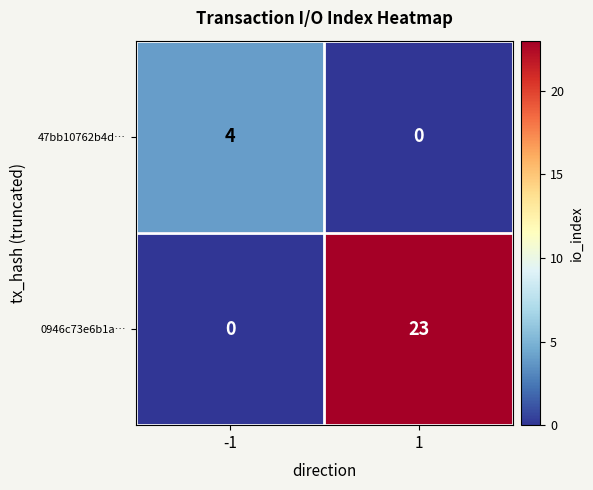

Which series has the largest total across all categories?

0946c73e6b1a…